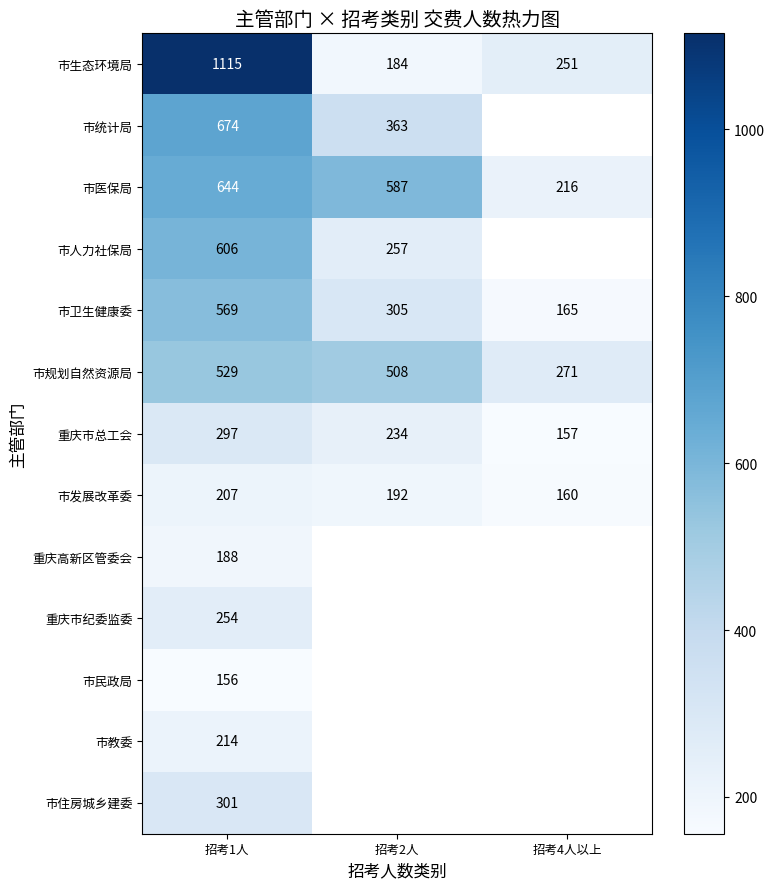

The 市医保局 series shows 587 at 招考2人. True or false?

True